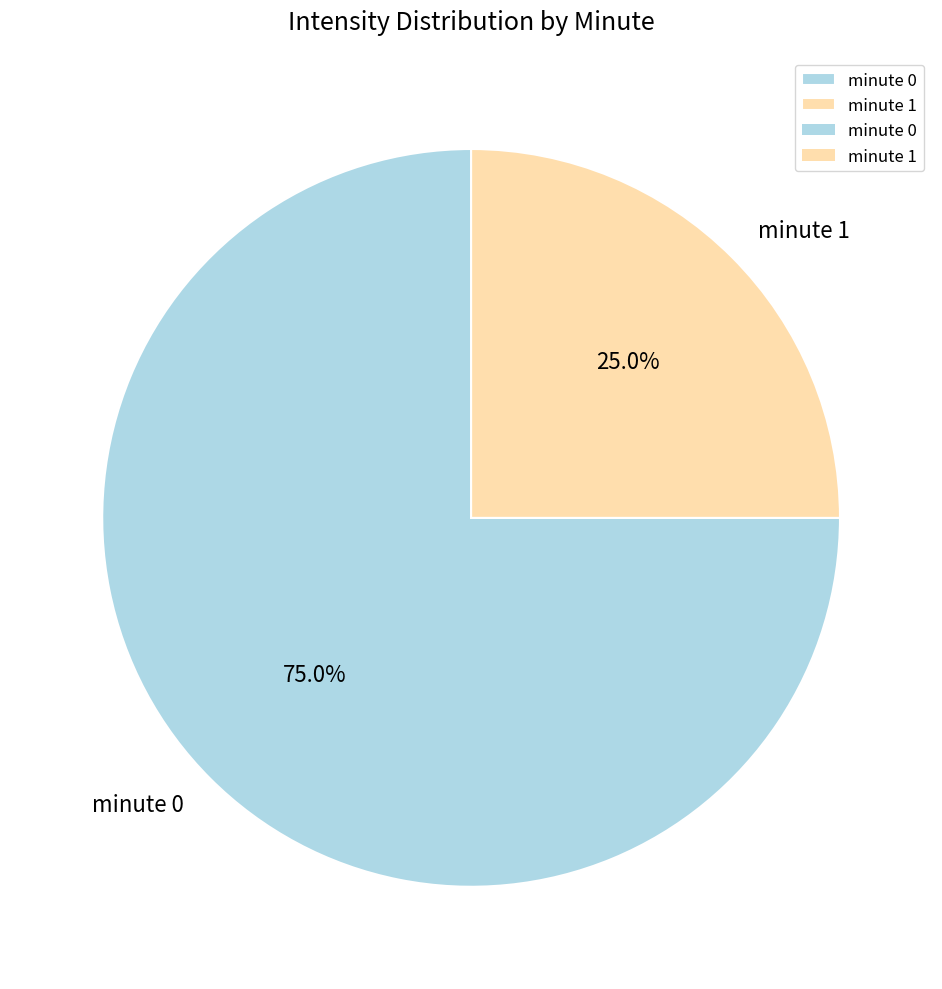

What percentage is the minute 1 slice, to the nearest percent?

25%